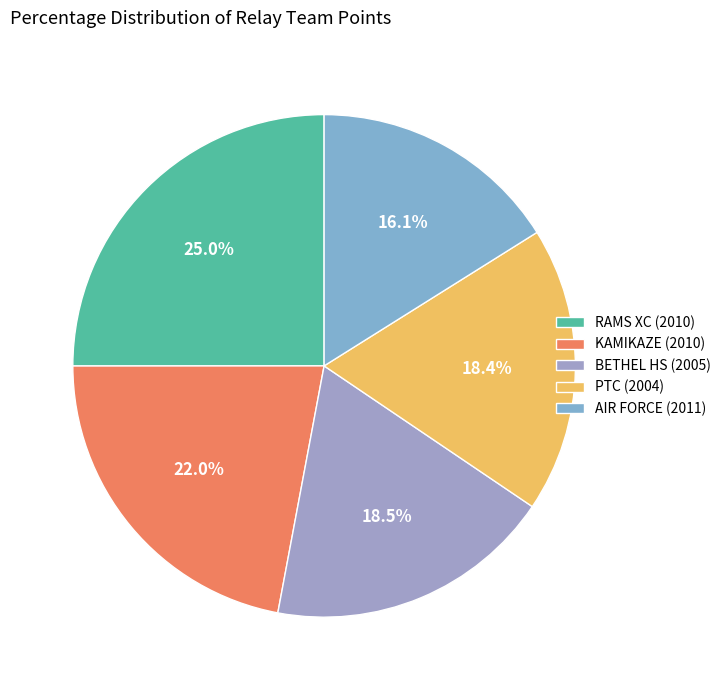

Which slice is the largest?

RAMS XC (2010)